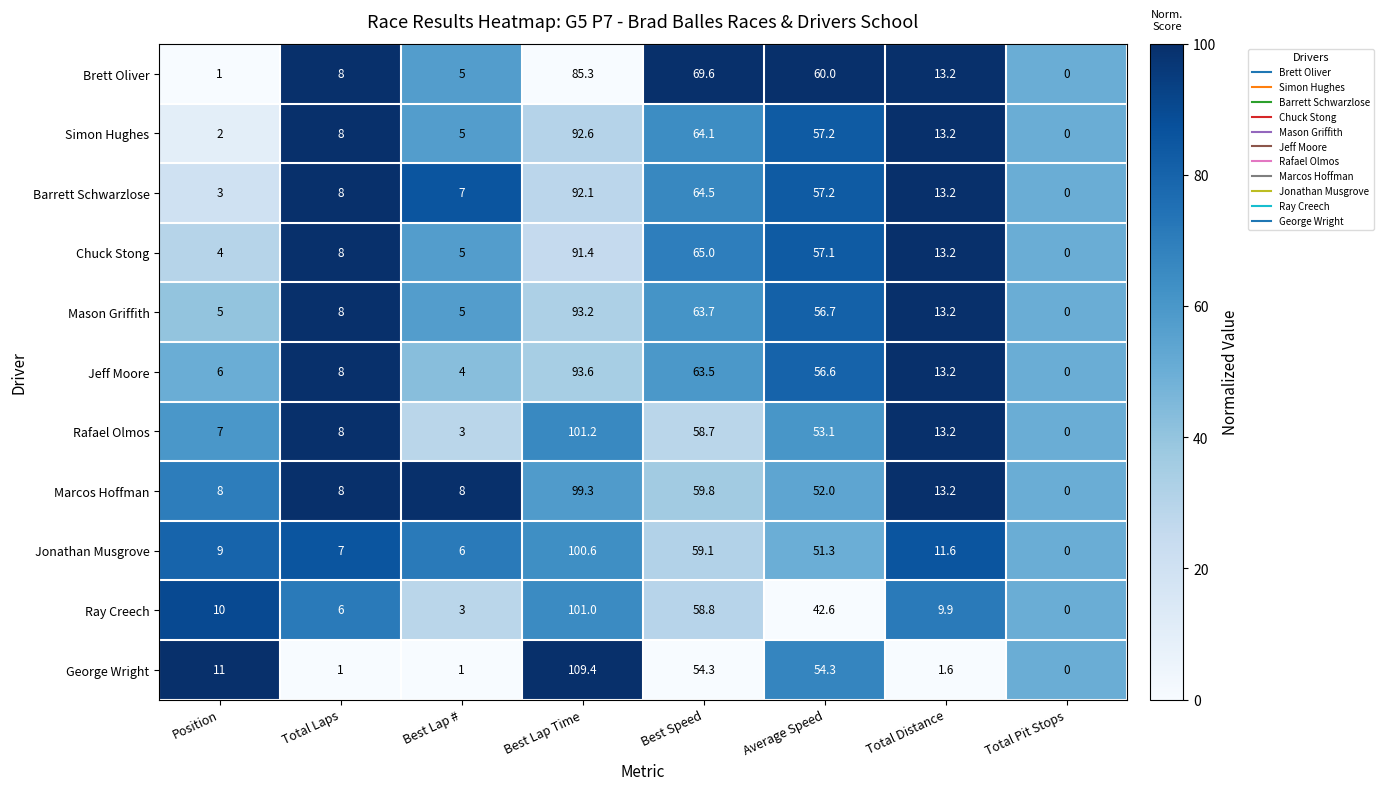

Which category has the lowest value in the Brett Oliver series?

Total Pit Stops